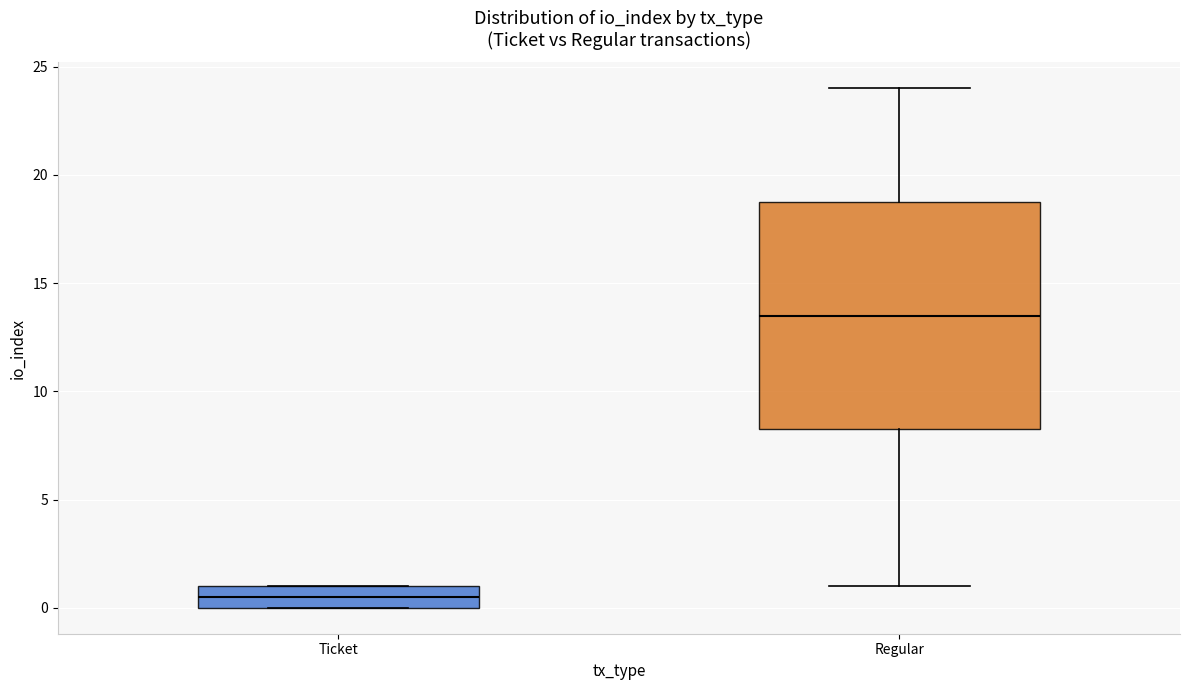

Where is the upper edge of the box for Regular on the y-axis? The values are not printed on the chart, so give them approximately, as read against the axis.

19.0